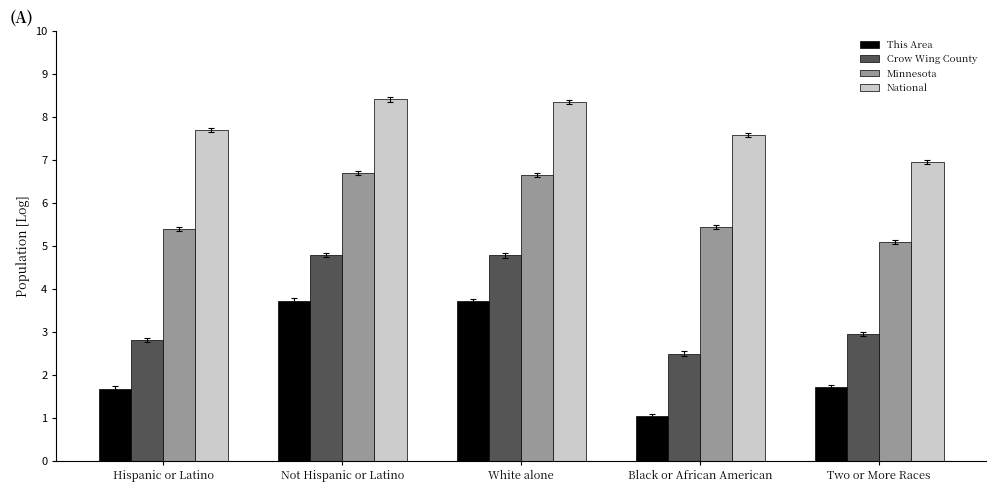

What position from the right is Black or African American?

2